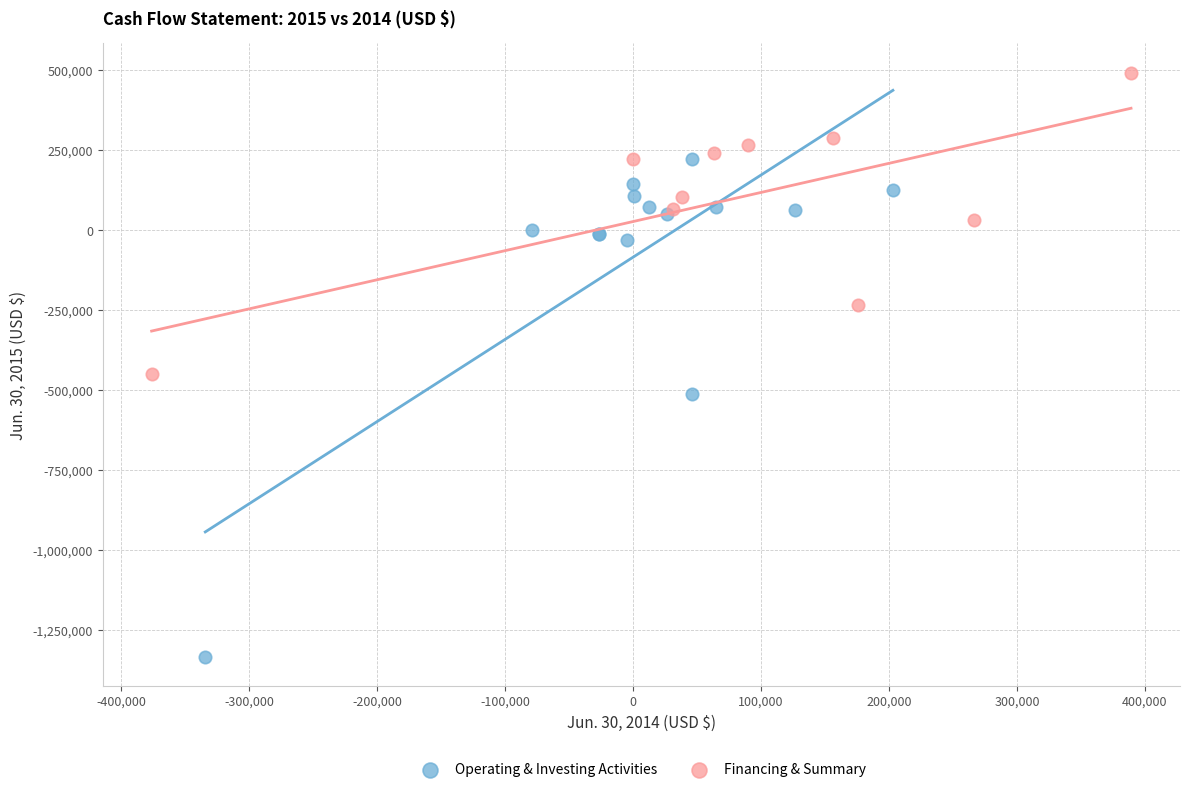

Which series reaches the minimum Y coordinate?

Operating & Investing Activities